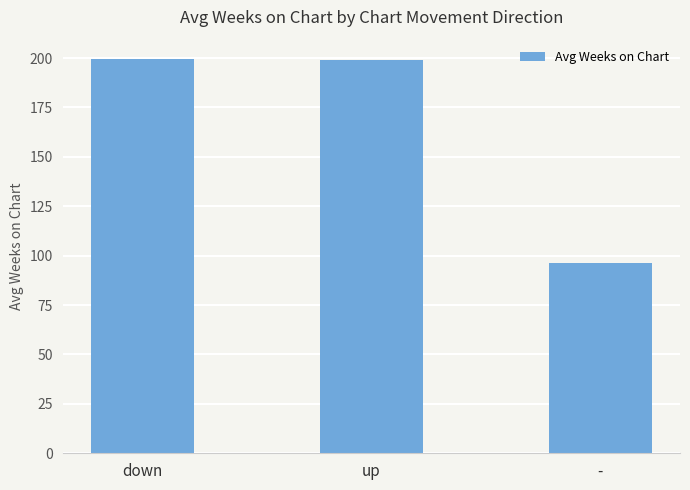

The chart shows a value of 25.3 at -. True or false?

False